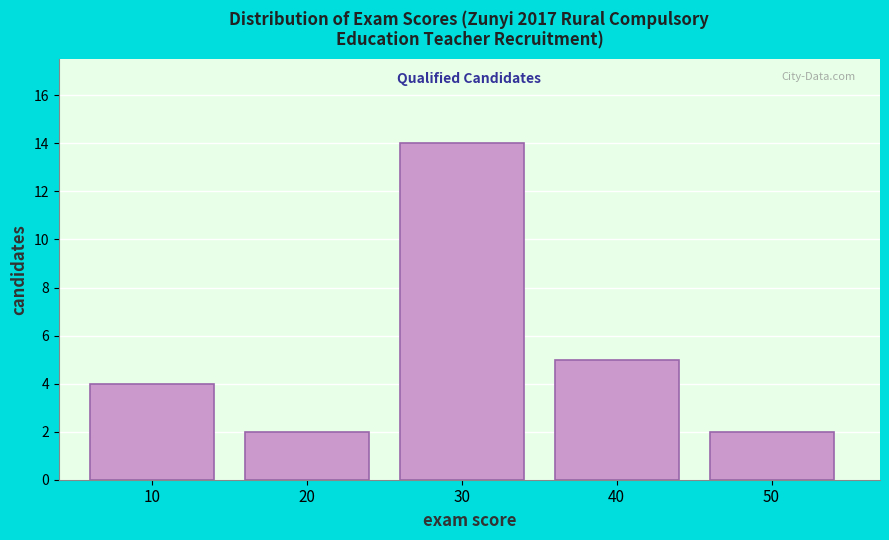

Reading left to right, list all the values displayed in this chart.

10=4	20=2	30=14	40=5	50=2